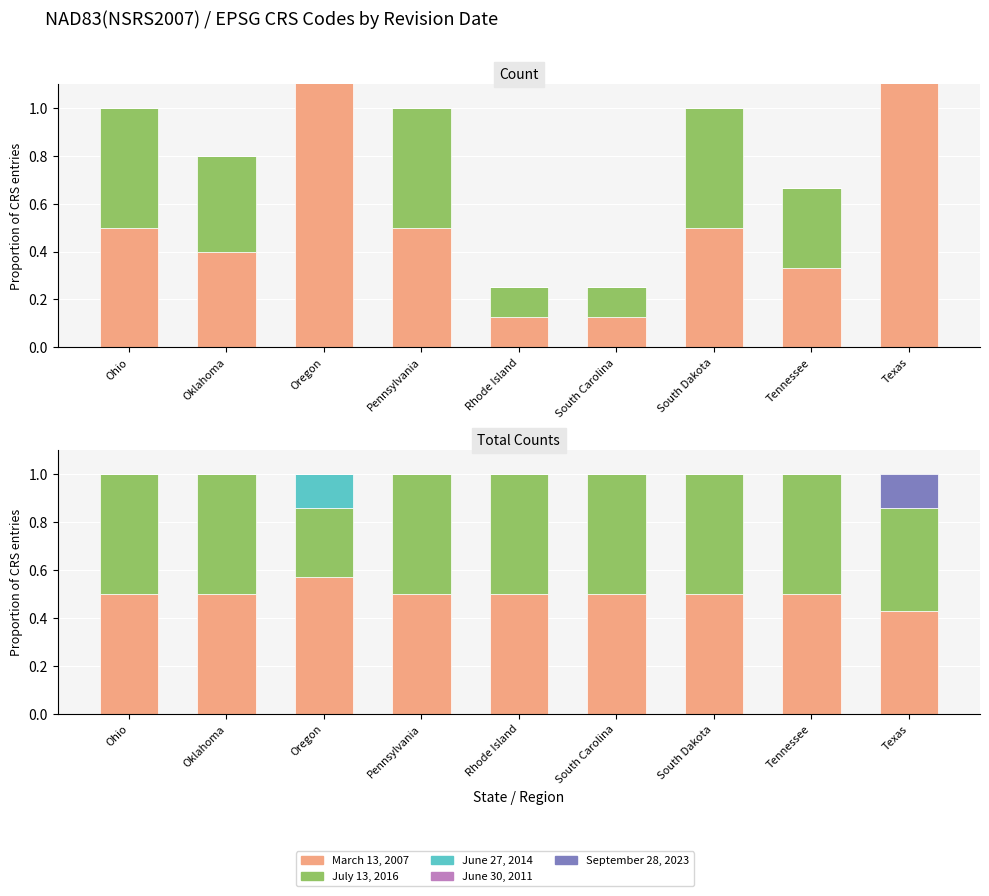

Rank the series at Pennsylvania from lowest to highest value.

June 27, 2014, June 30, 2011, September 28, 2023, March 13, 2007, July 13, 2016